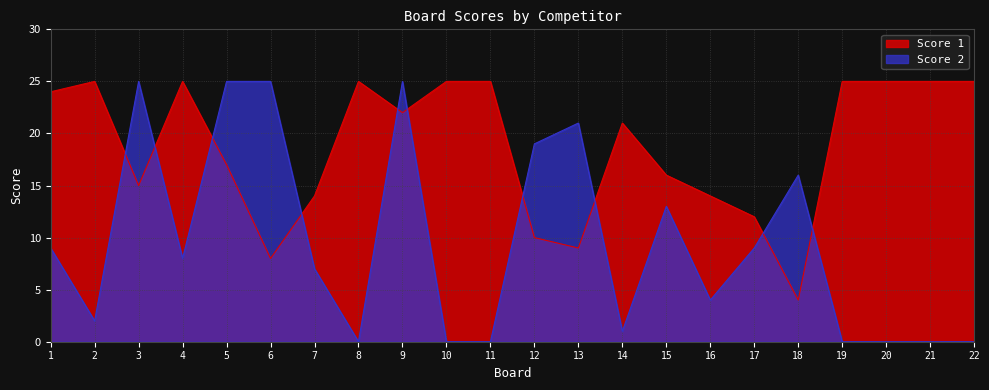

At which label does Score 1 reach its peak?

2